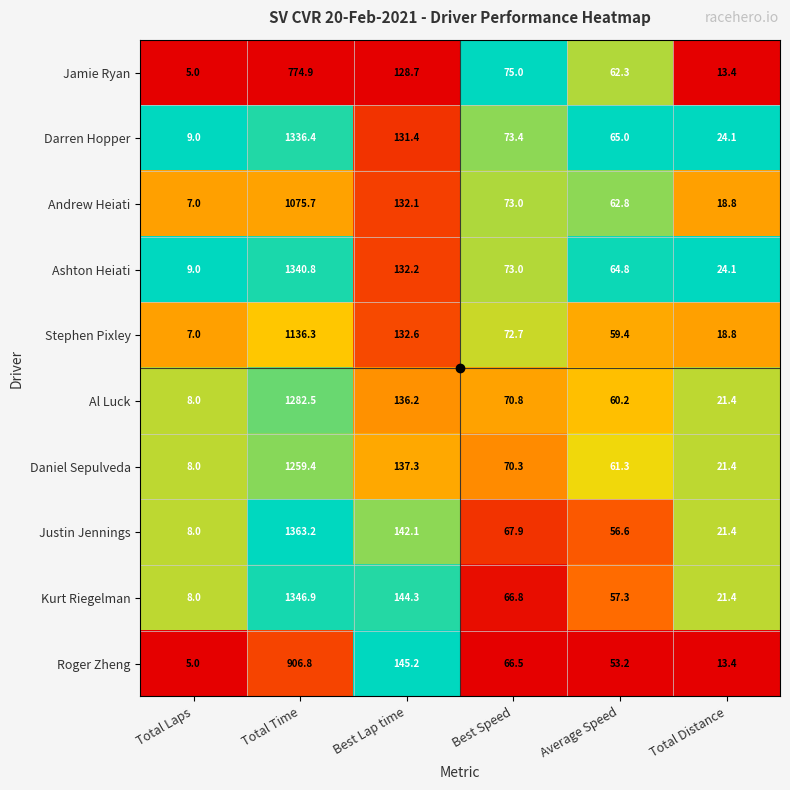

Which series has the largest total across all categories?

Justin Jennings